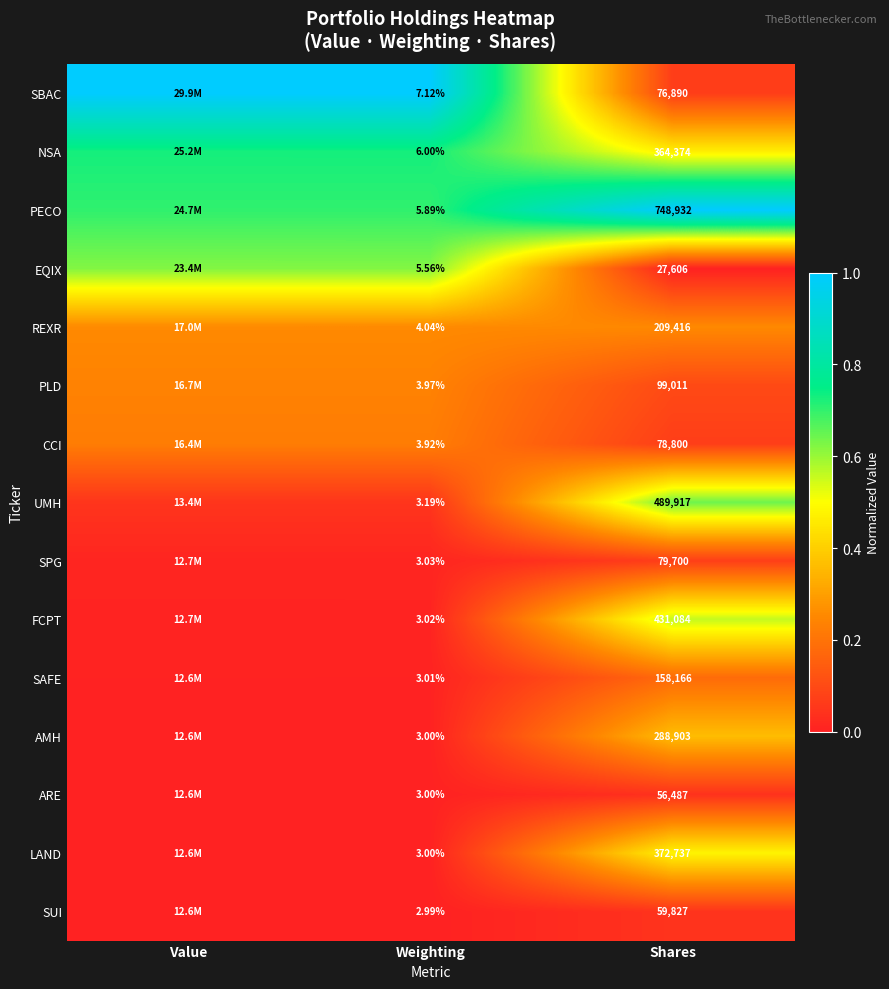

At how many categories does at least one series exceed 0?

3